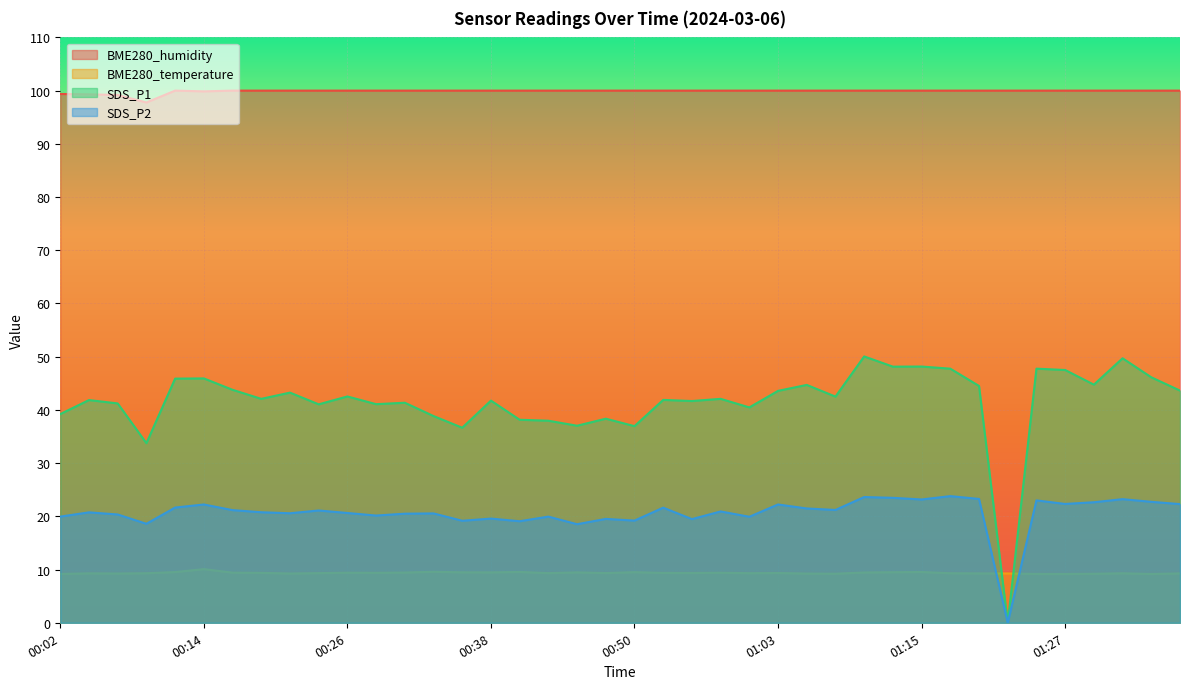

What are all the series names shown in the legend?

BME280_humidity, BME280_temperature, SDS_P1, SDS_P2